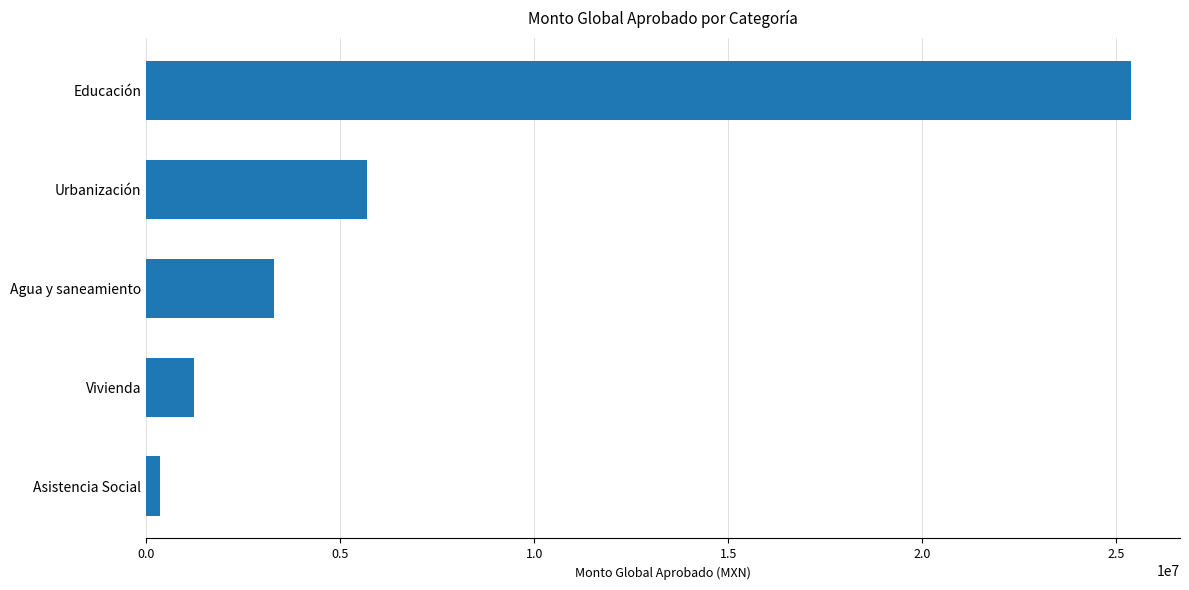

What is the sum of all values?

35940546.7